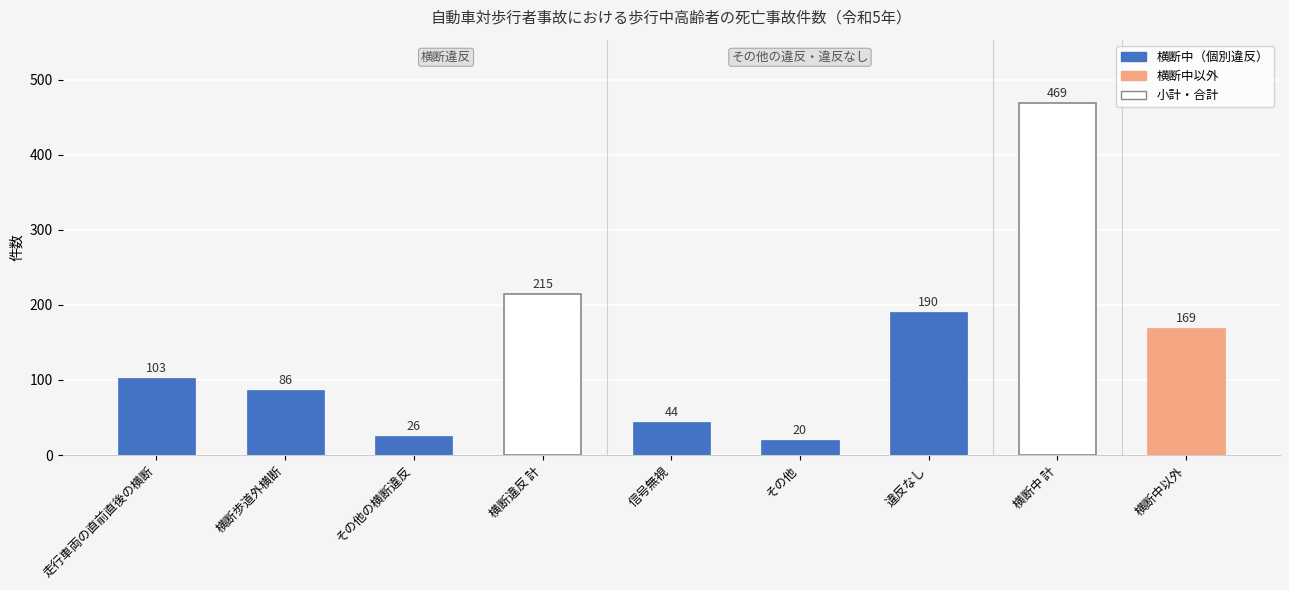

How many data points does each series have?

9